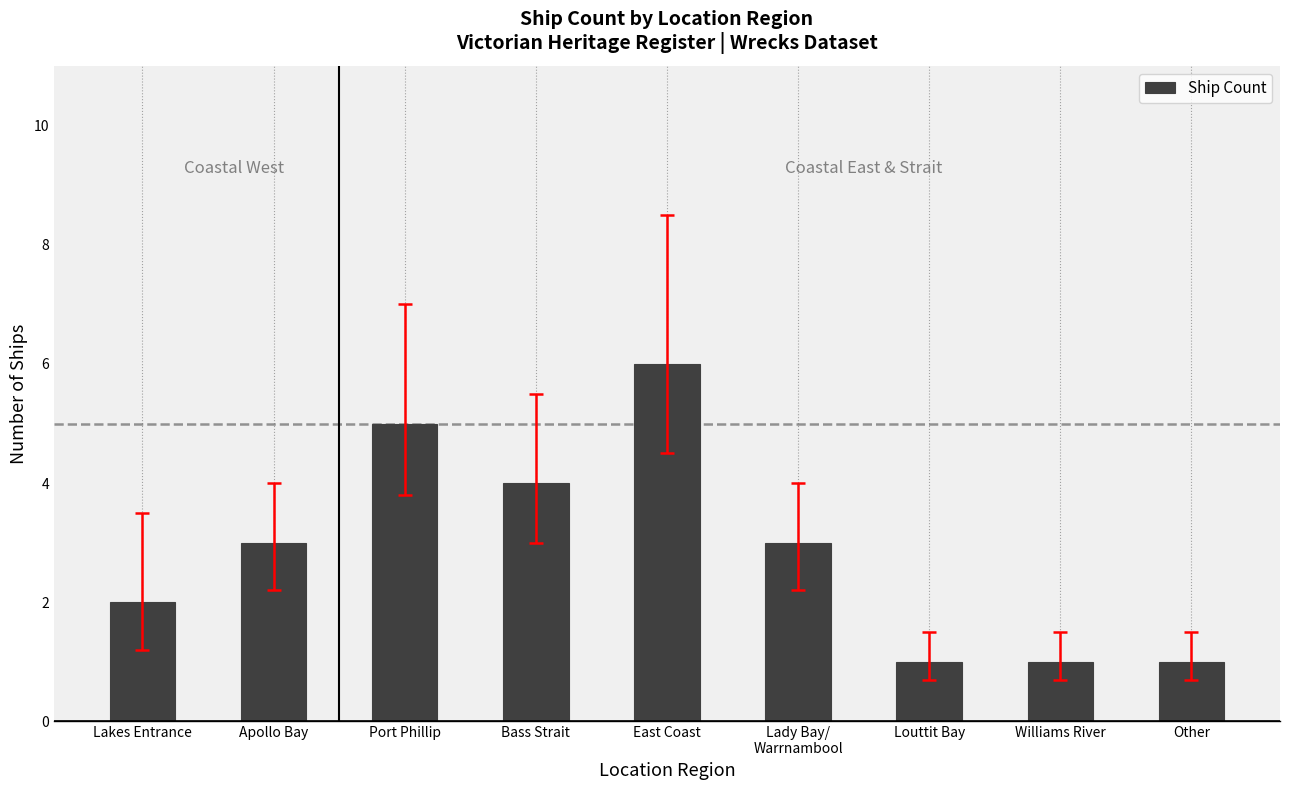

What is the change in value from Apollo Bay to Louttit Bay?

-2